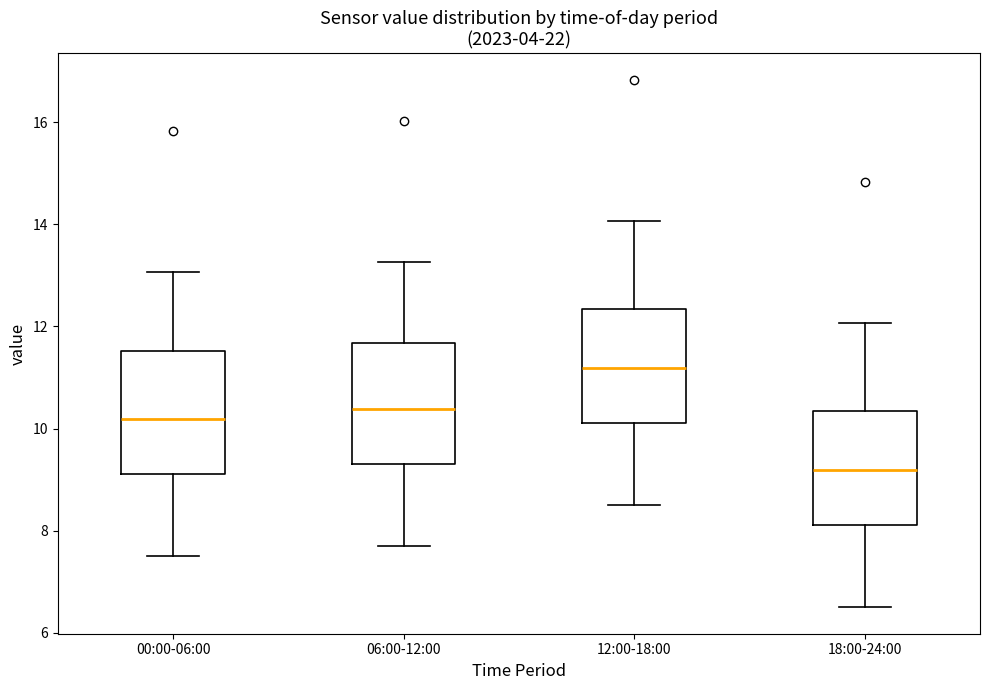

Reading left to right, read every box against the y-axis: the position of its median line, the range the box covers, and the ends of its whiskers. The values are not printed on the chart, so give them approximately, as read against the axis.

00:00-06:00: median 10.2, box 9.2 to 11.6, whiskers 7.6 to 13.0
06:00-12:00: median 10.4, box 9.4 to 11.6, whiskers 7.8 to 13.2
12:00-18:00: median 11.2, box 10.2 to 12.4, whiskers 8.6 to 14.0
18:00-24:00: median 9.2, box 8.2 to 10.4, whiskers 6.6 to 12.0